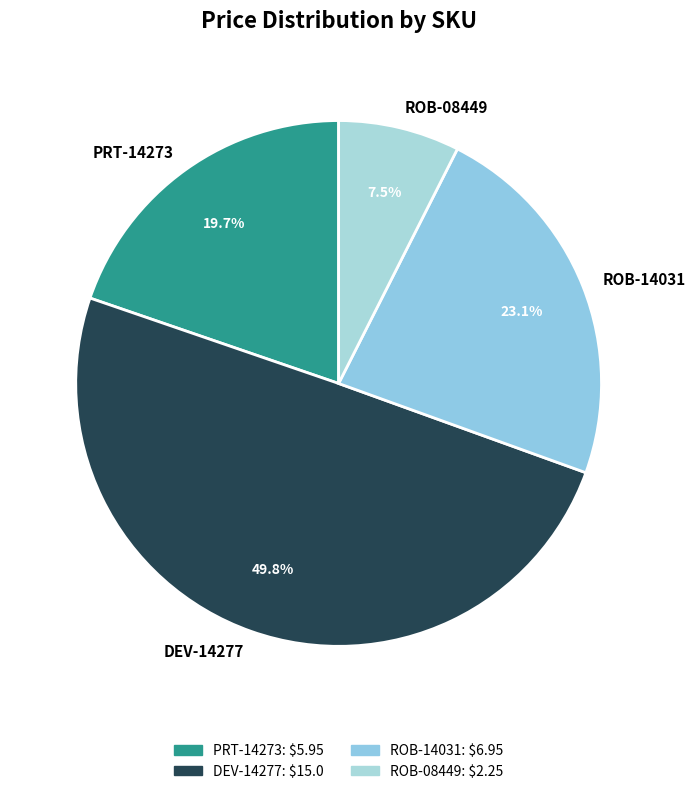

What is the largest slice in the pie chart?

DEV-14277